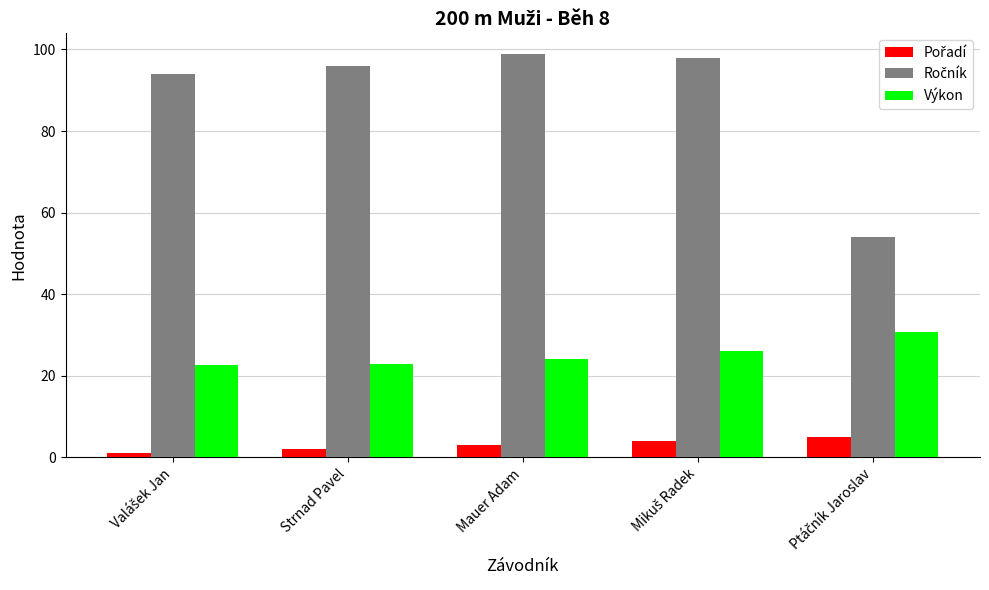

What is the label of the 4th bar from the right?

Strnad Pavel